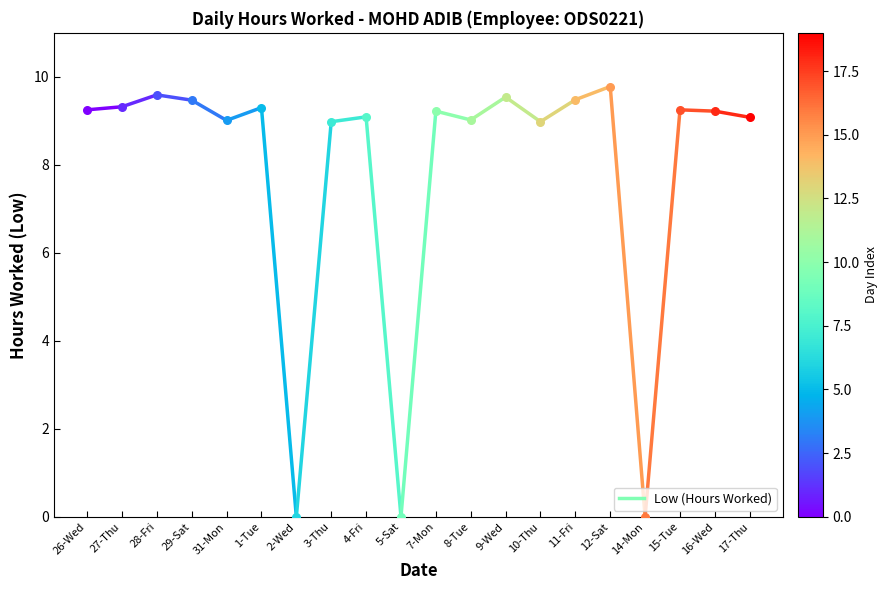

What is the change in value from 26-Wed to 27-Thu?

+0.1